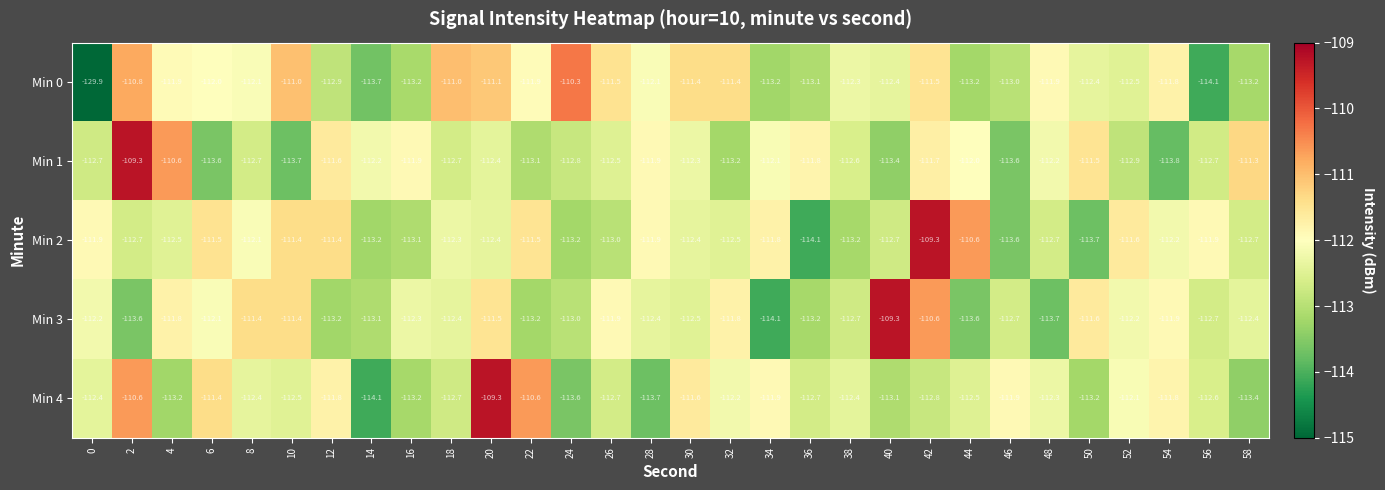

What value does the Min 0 series have at 18?

-111.0